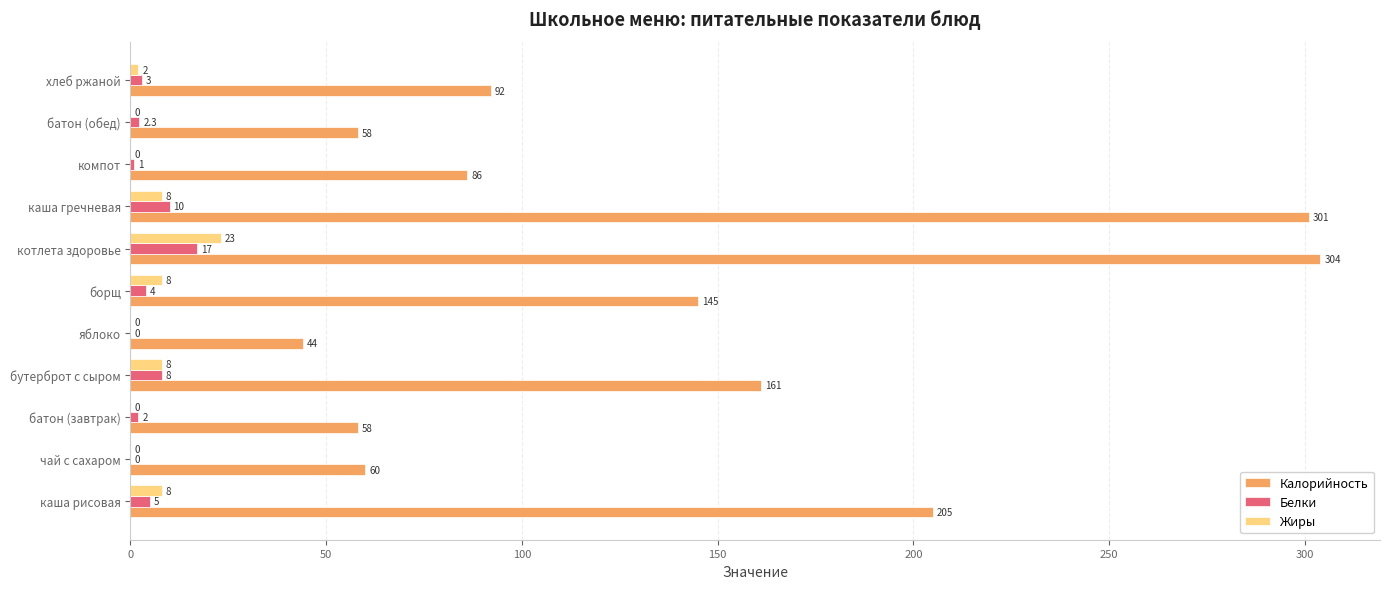

How many values in Жиры are above zero?

6